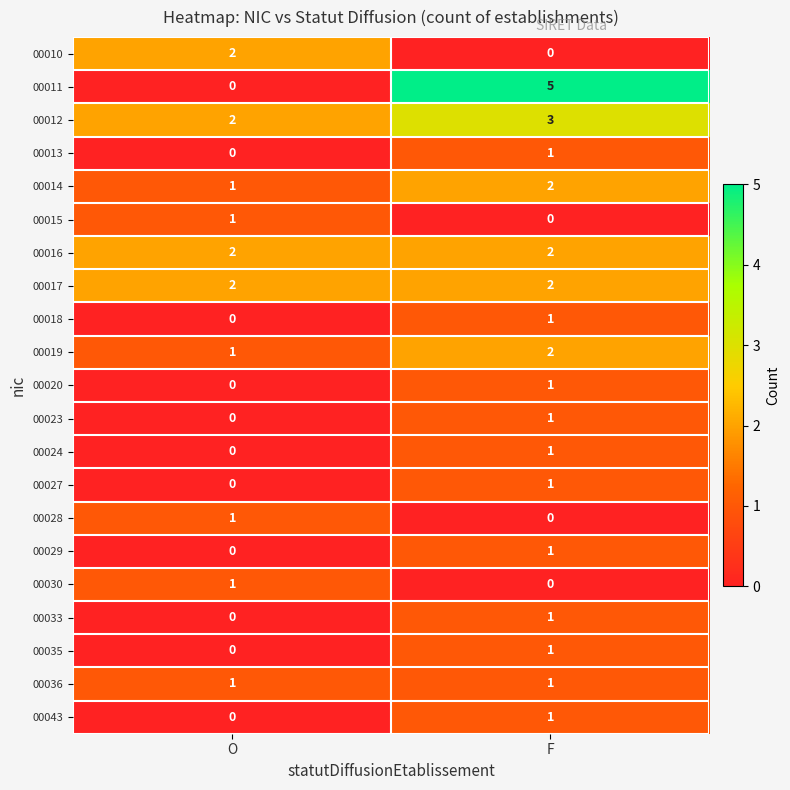

List the labels in order of 00020 value, largest first.

F, O